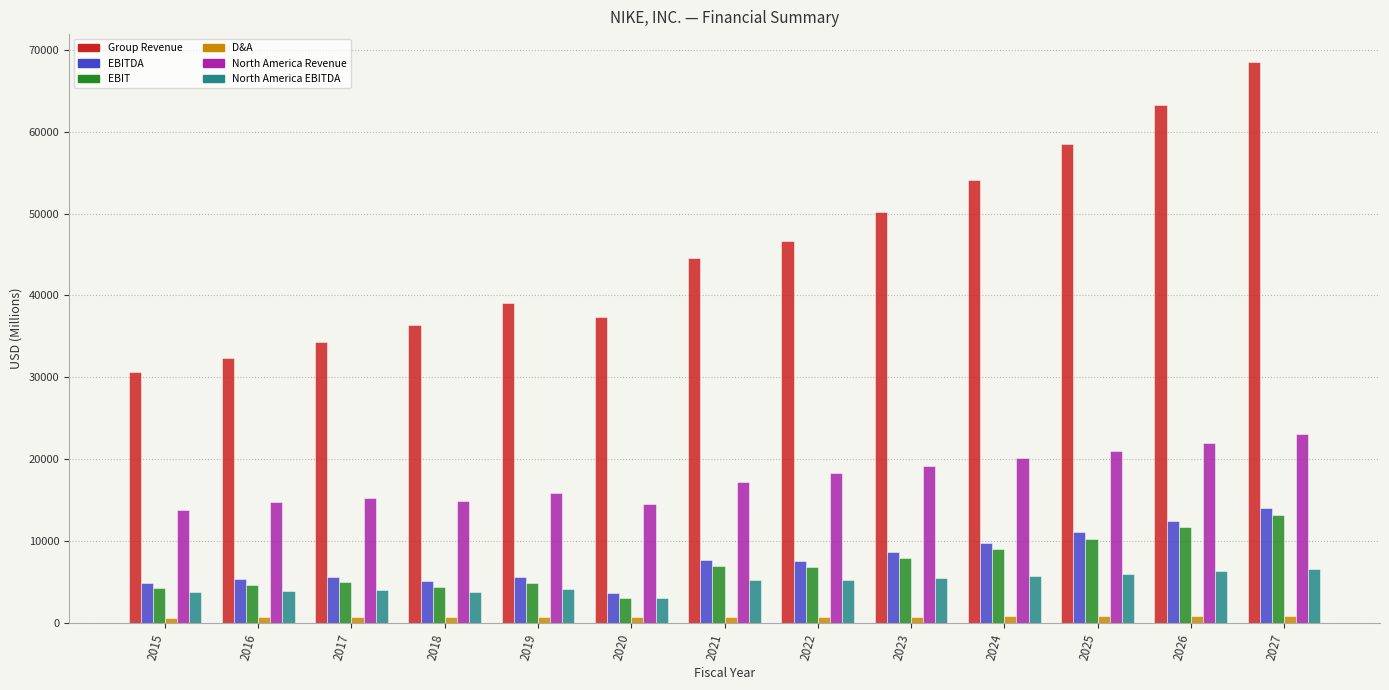

What is the highest value of the North America EBITDA series?

6574.8